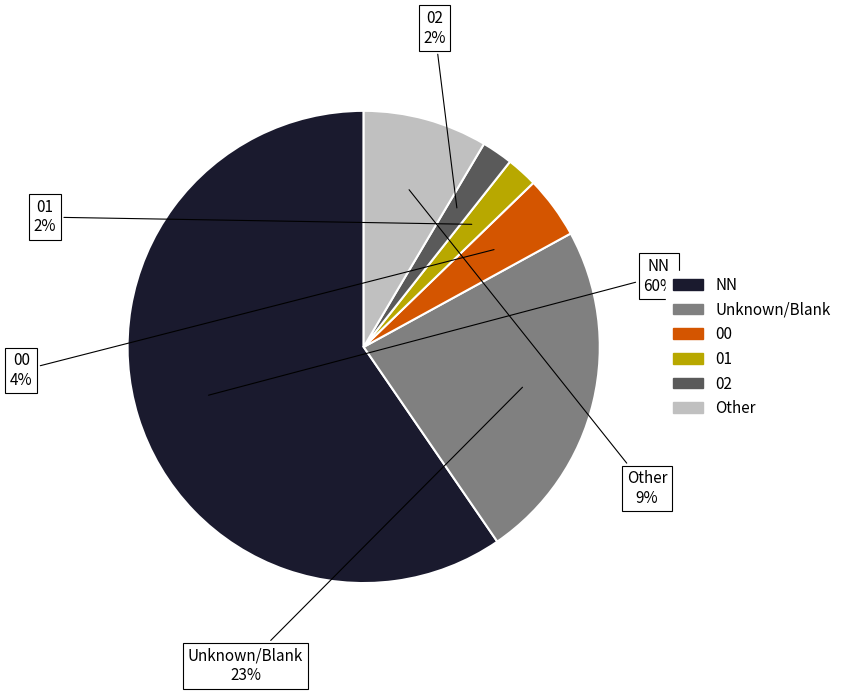

Is there a majority slice in this chart?

Yes